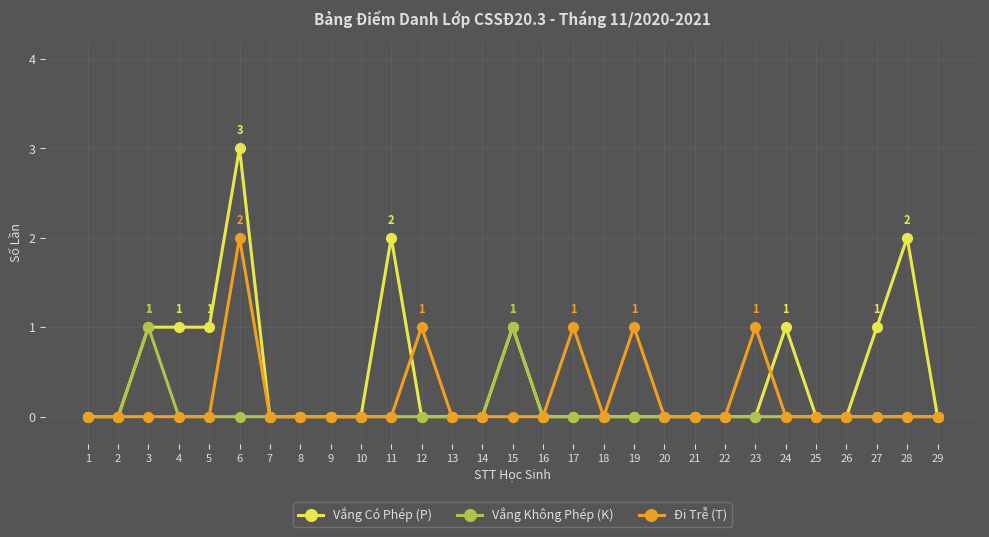

What is the maximum value for Vắng Không Phép (K)?

1